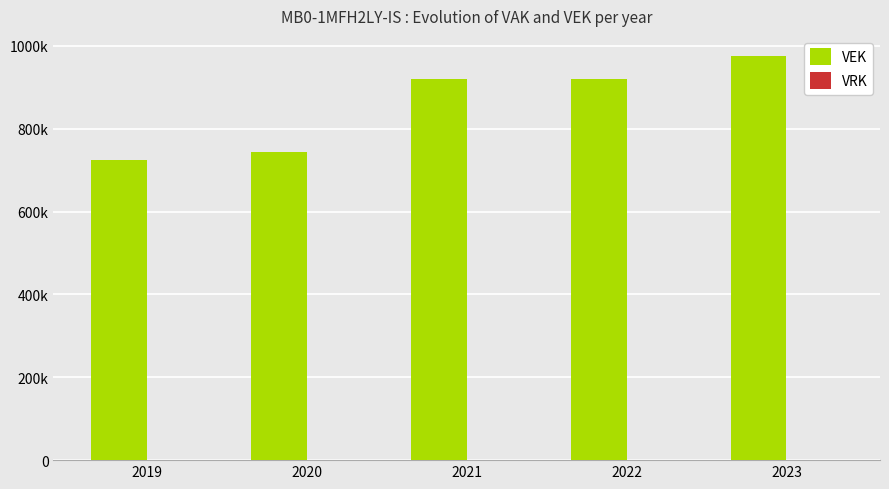

Does the chart contain any negative values?

No